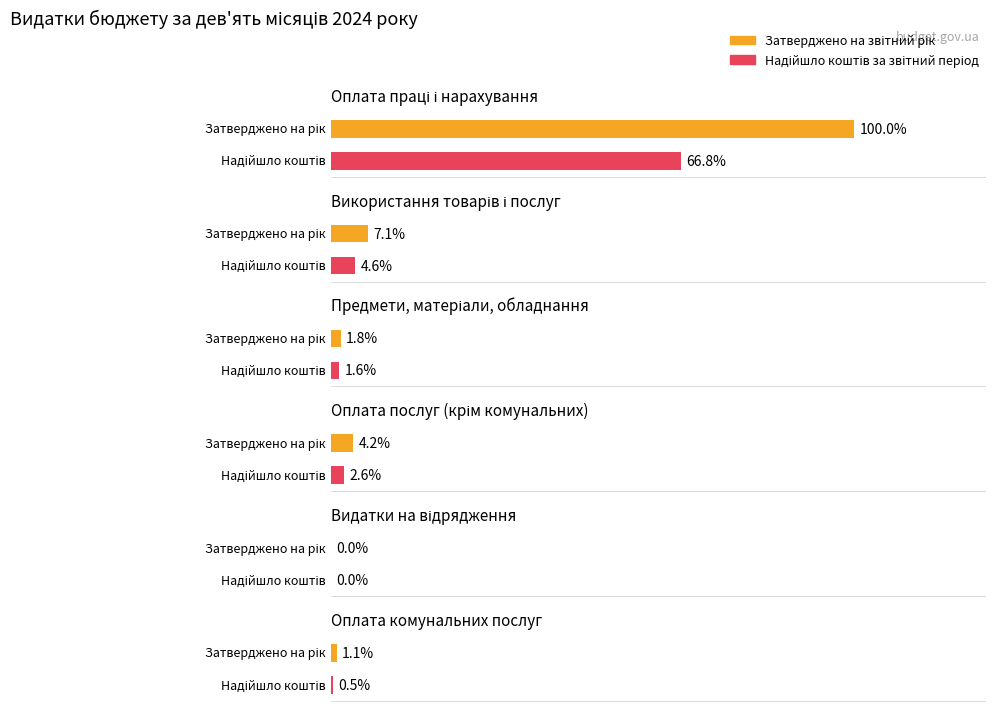

At how many categories does at least one series exceed 4173365?

1